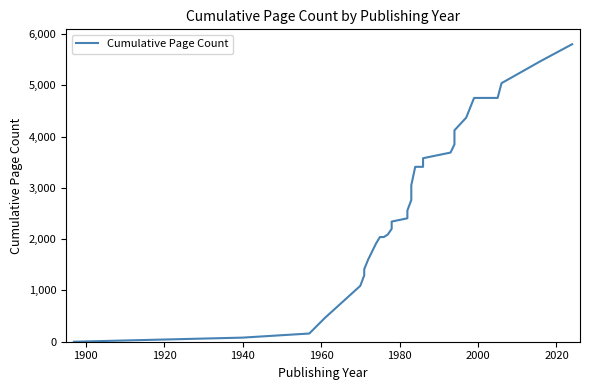

How many lines are shown in the chart?

1